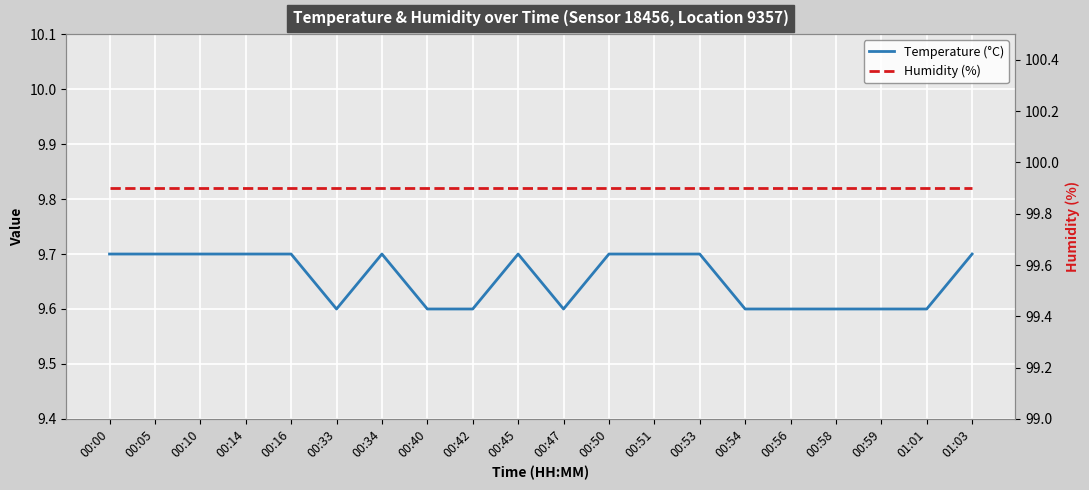

What are all the series names shown in the legend?

Temperature (°C), Humidity (%)